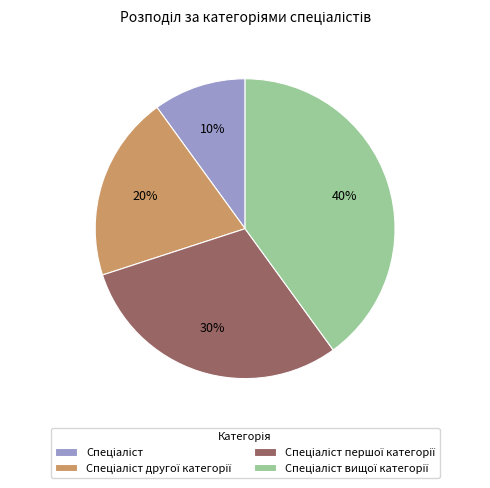

To the nearest percent, what is the difference between the largest and smallest slice percentages?

30%